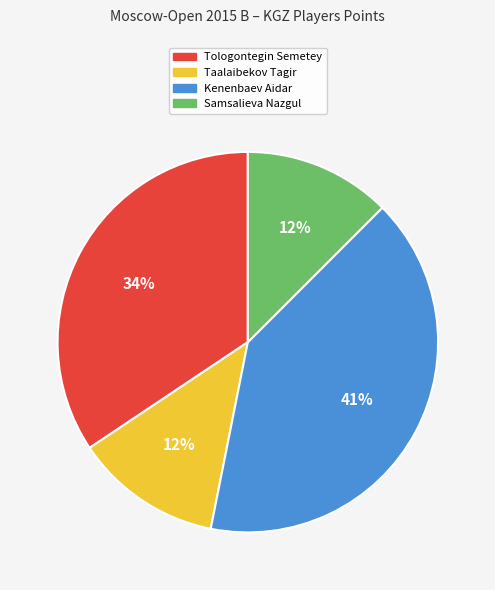

Is it true that Samsalieva Nazgul is 12% of the pie?

True